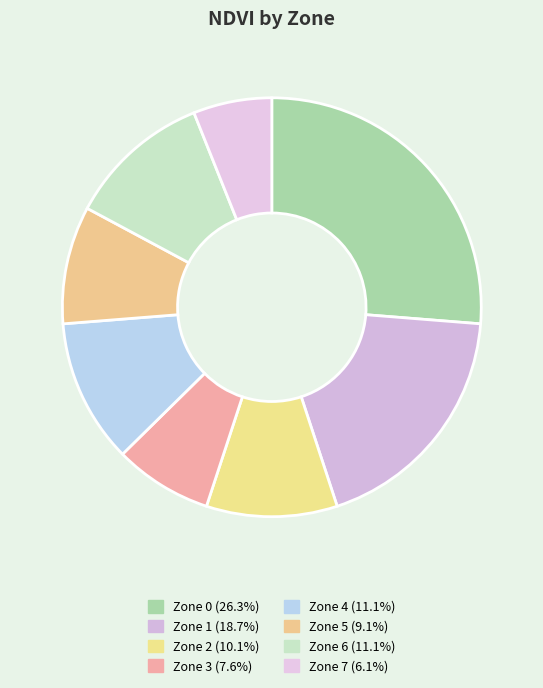

To the nearest percent, what is the average slice percentage?

12%